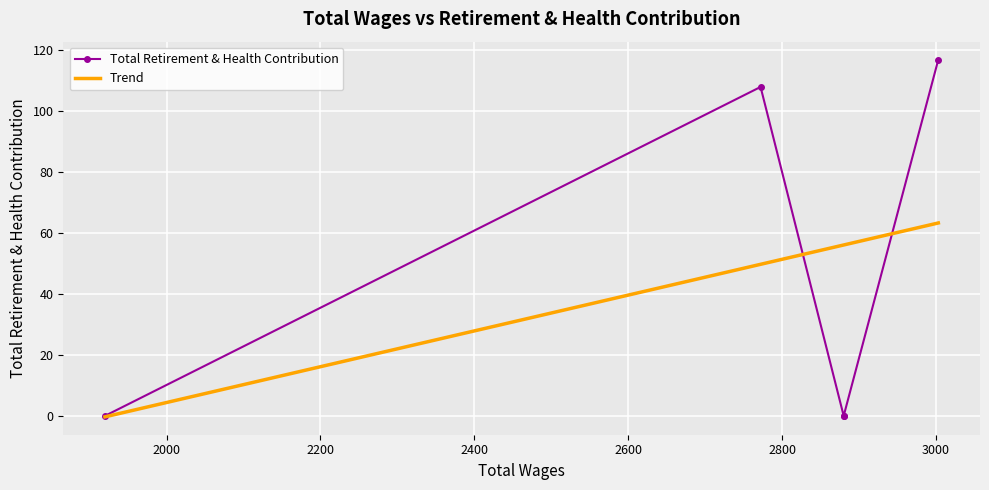

What is the spread (max minus min) of values at 2000?

49.8